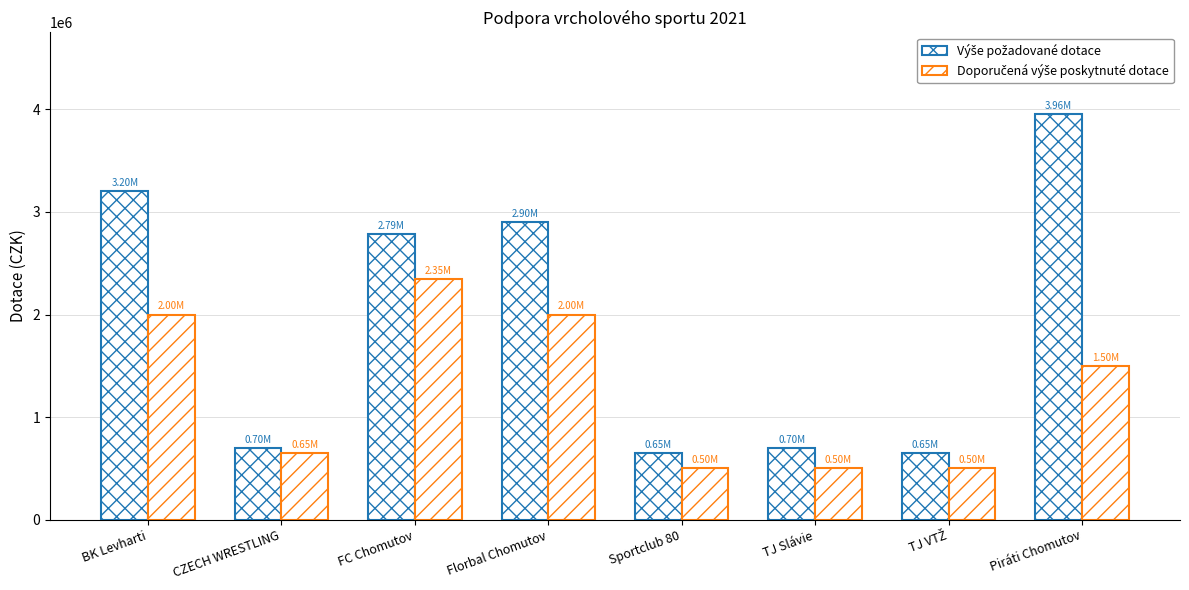

What is the difference between the second highest and minimum values in the Doporučená výše poskytnuté dotace series?

1500000